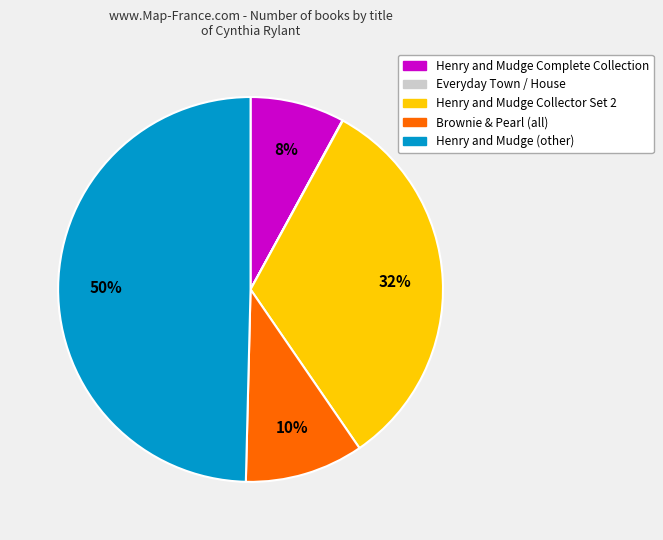

To the nearest percent, what is the average slice percentage?

20%